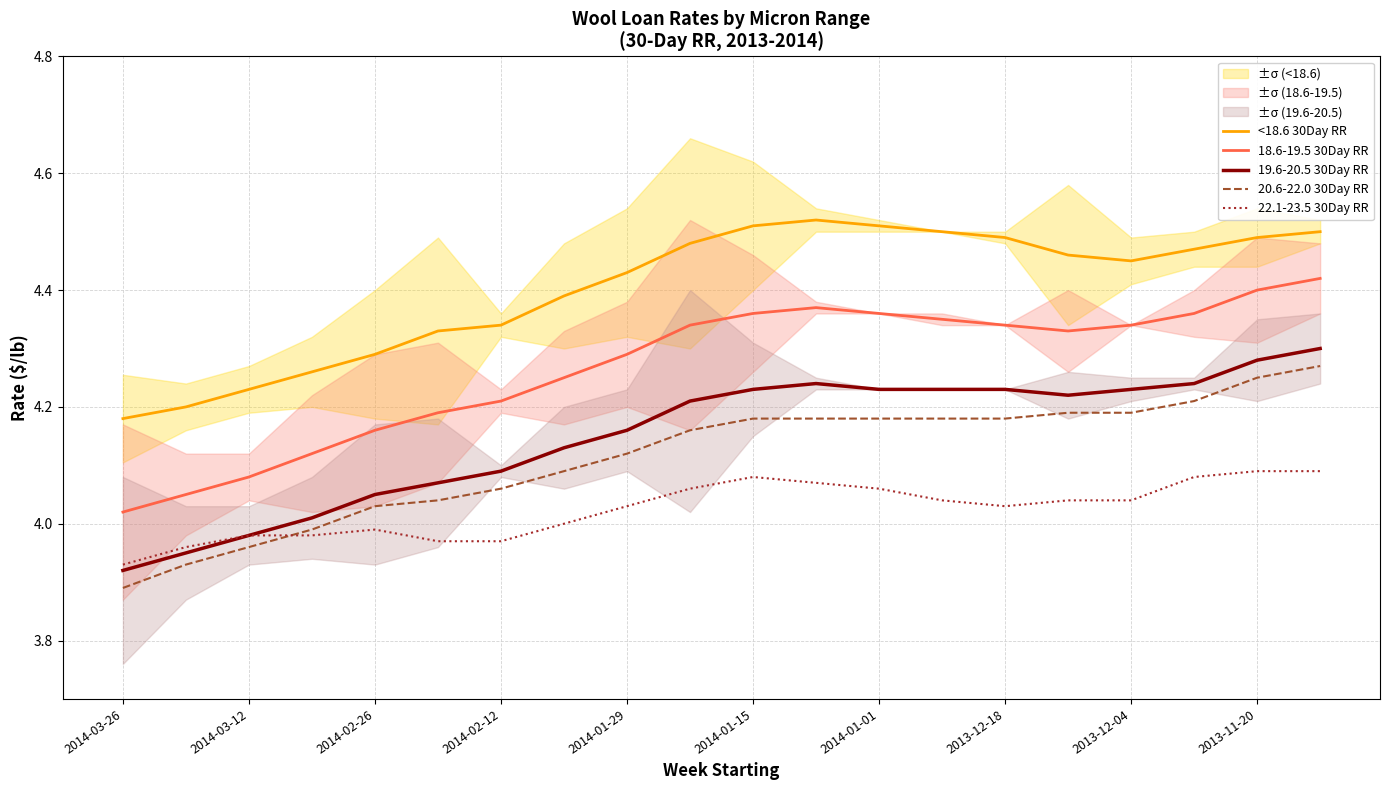

Reading left to right, list all the values displayed in this chart.

<18.6 30Day RR: 4.2	4.2	4.2	4.3	4.3	4.3	4.3	4.4	4.4	4.5	4.5	4.5	4.5	4.5	4.5	4.5	4.5	4.5	4.5	4.5
18.6-19.5 30Day RR: 4.0	4.0	4.1	4.1	4.2	4.2	4.2	4.2	4.3	4.3	4.4	4.4	4.4	4.3	4.3	4.3	4.3	4.4	4.4	4.4
19.6-20.5 30Day RR: 3.9	4.0	4.0	4.0	4.0	4.1	4.1	4.1	4.2	4.2	4.2	4.2	4.2	4.2	4.2	4.2	4.2	4.2	4.3	4.3
20.6-22.0 30Day RR: 3.9	3.9	4.0	4.0	4.0	4.0	4.1	4.1	4.1	4.2	4.2	4.2	4.2	4.2	4.2	4.2	4.2	4.2	4.2	4.3
22.1-23.5 30Day RR: 3.9	4.0	4.0	4.0	4.0	4.0	4.0	4.0	4.0	4.1	4.1	4.1	4.1	4.0	4.0	4.0	4.0	4.1	4.1	4.1